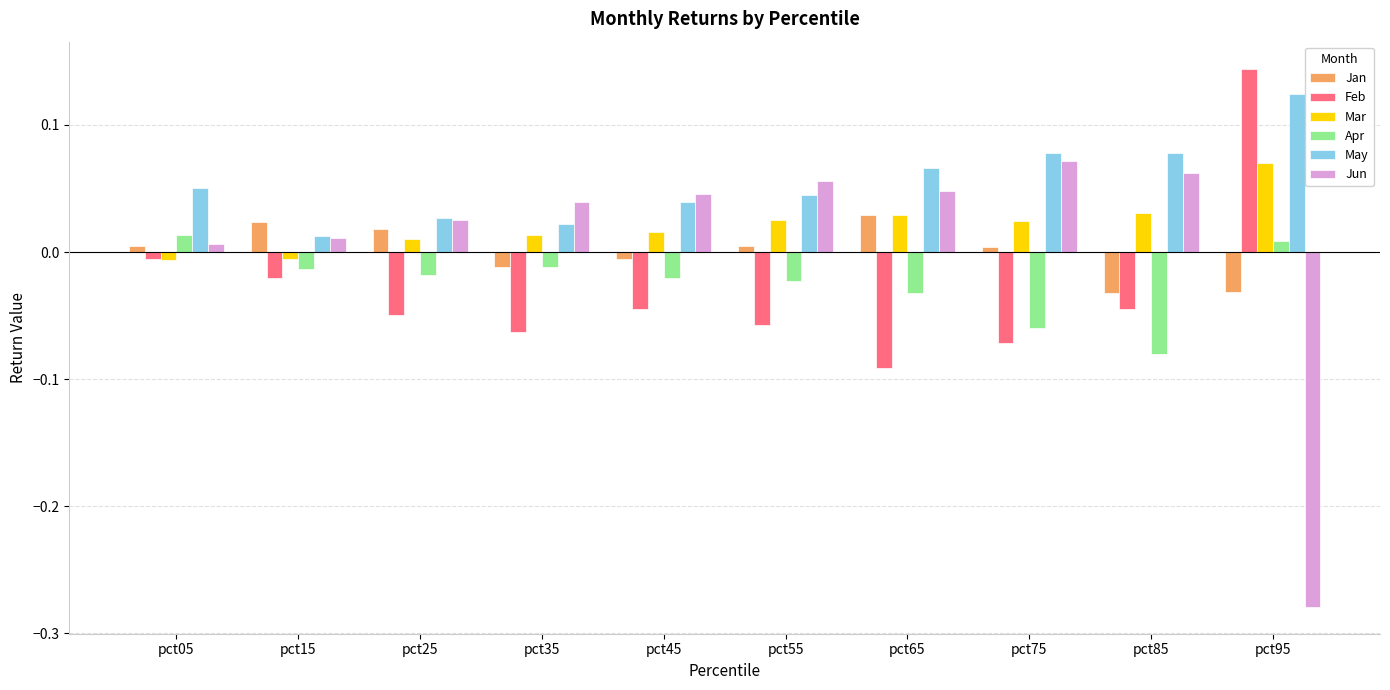

What are all the series names shown in the legend?

Jan, Feb, Mar, Apr, May, Jun